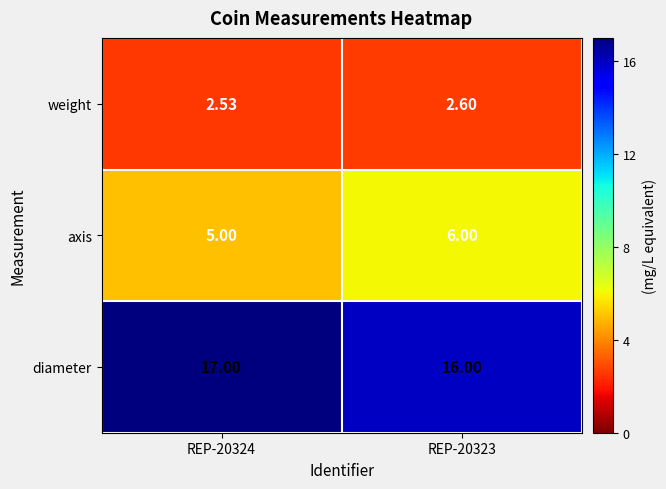

Is the value of diameter at REP-20323 greater than the value of axis at REP-20323?

Yes